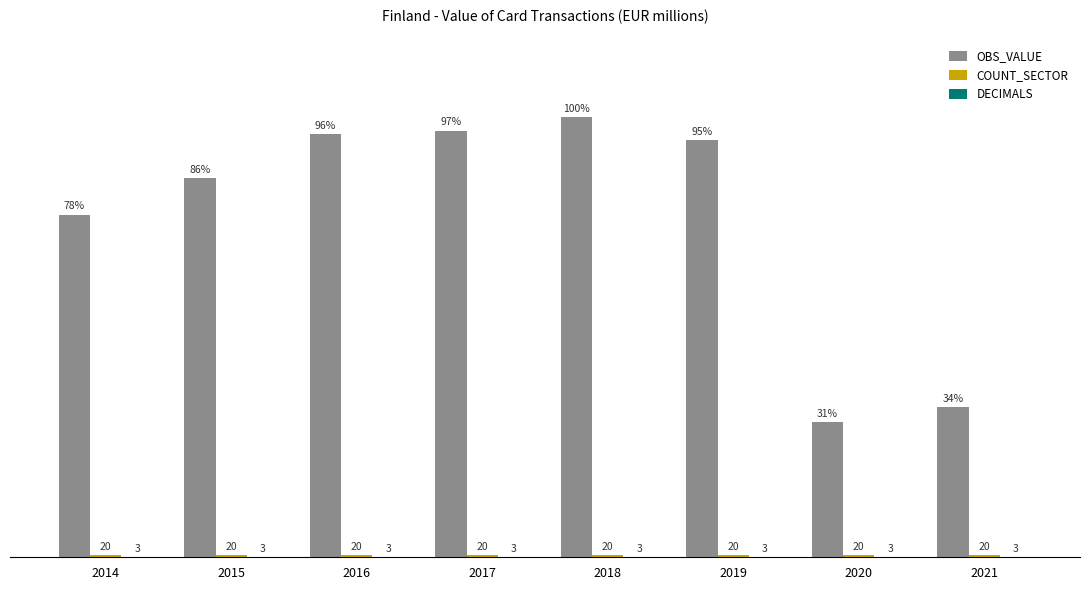

Which series changed the most between 2015 and 2020?

OBS_VALUE